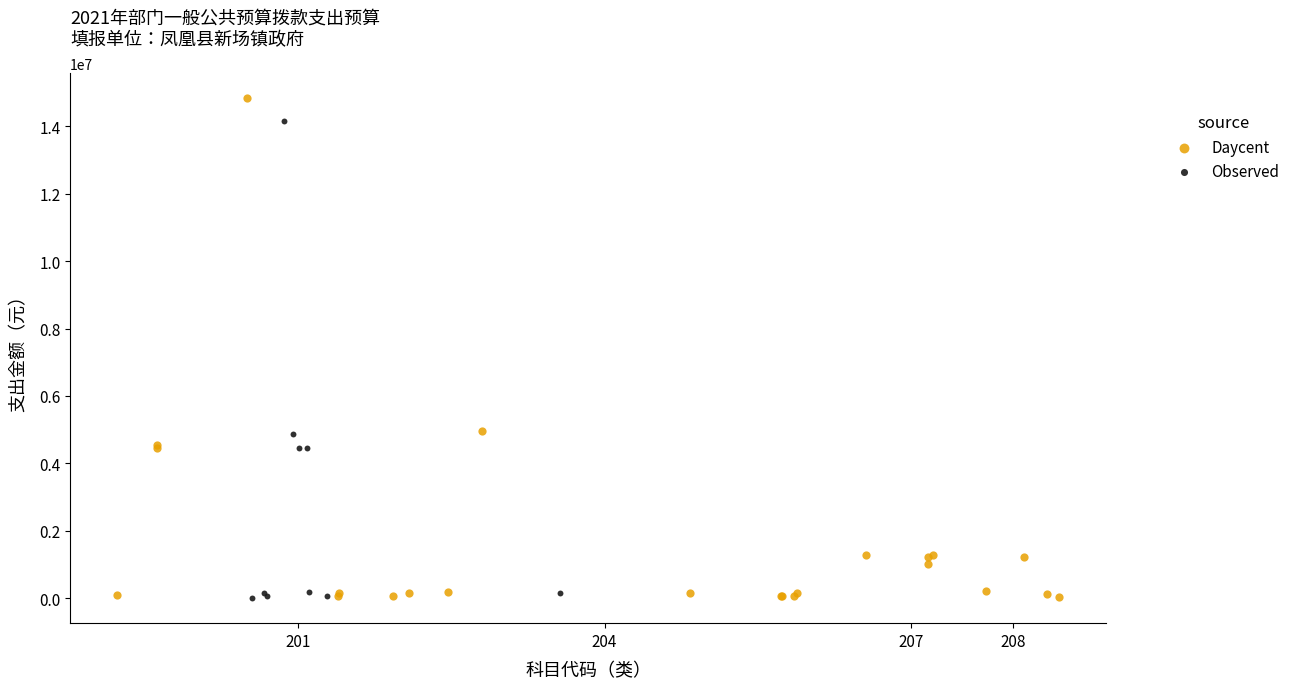

What are all the series names shown in the legend?

Daycent, Observed